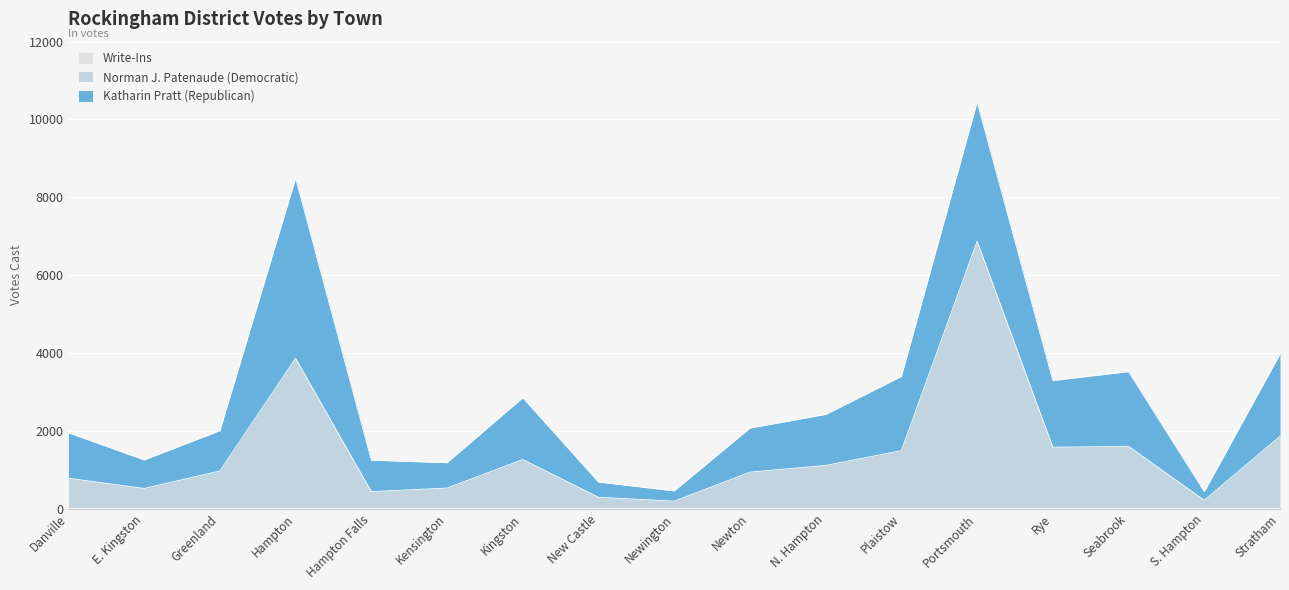

What is the difference between the maximum and minimum values in the Norman J. Patenaude (Democratic) series?

6681